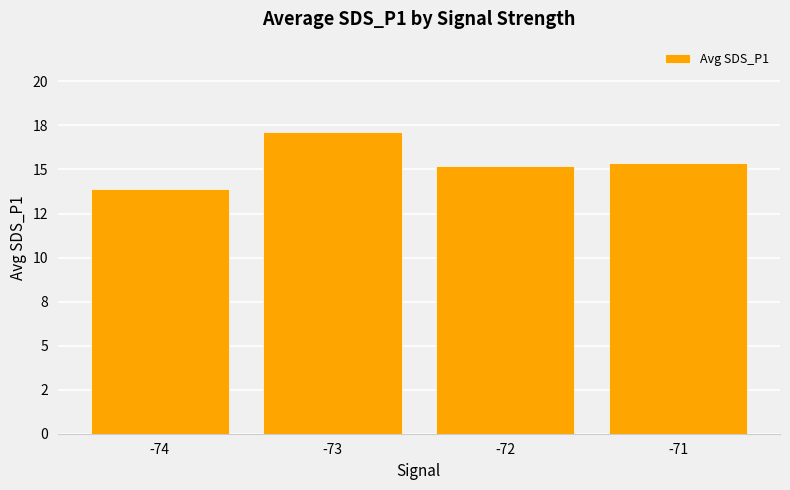

What is the average value?

15.4